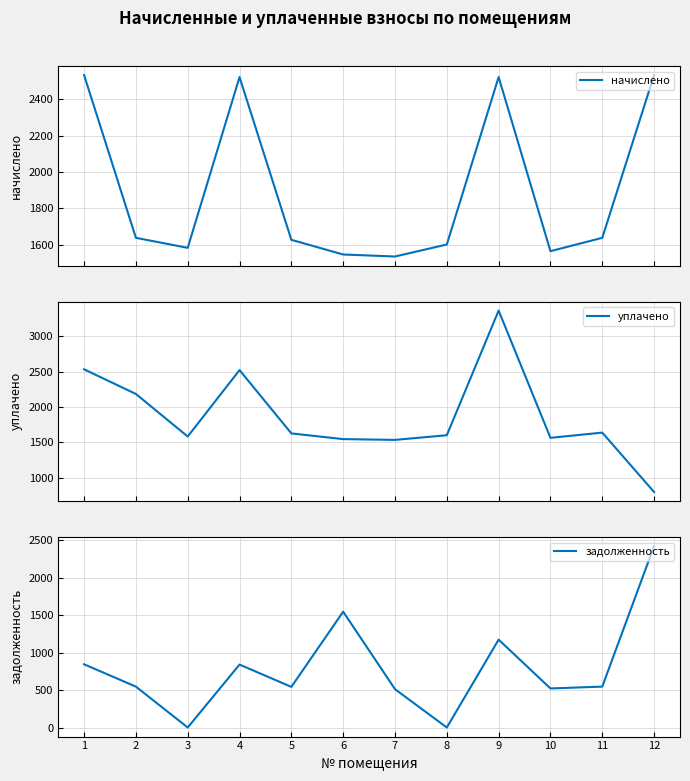

Reading left to right, what are all the values shown in this chart?

начислено: 1=2533.2	2=1638.7	3=1583.7	4=2522.2	5=1627.7	6=1547.0	7=1536.1	8=1602.0	9=2522.2	10=1565.4	11=1638.7	12=2533.2
уплачено: 1=2533.2	2=2184.9	3=1583.7	4=2522.2	5=1627.7	6=1547.0	7=1536.1	8=1602.0	9=3363.0	10=1565.4	11=1638.7	12=799.8
задолженность: 1=844.4	2=546.2	3=0.0	4=840.8	5=542.6	6=1547.0	7=512.1	8=0.0	9=1173.7	10=521.8	11=546.2	12=2423.5